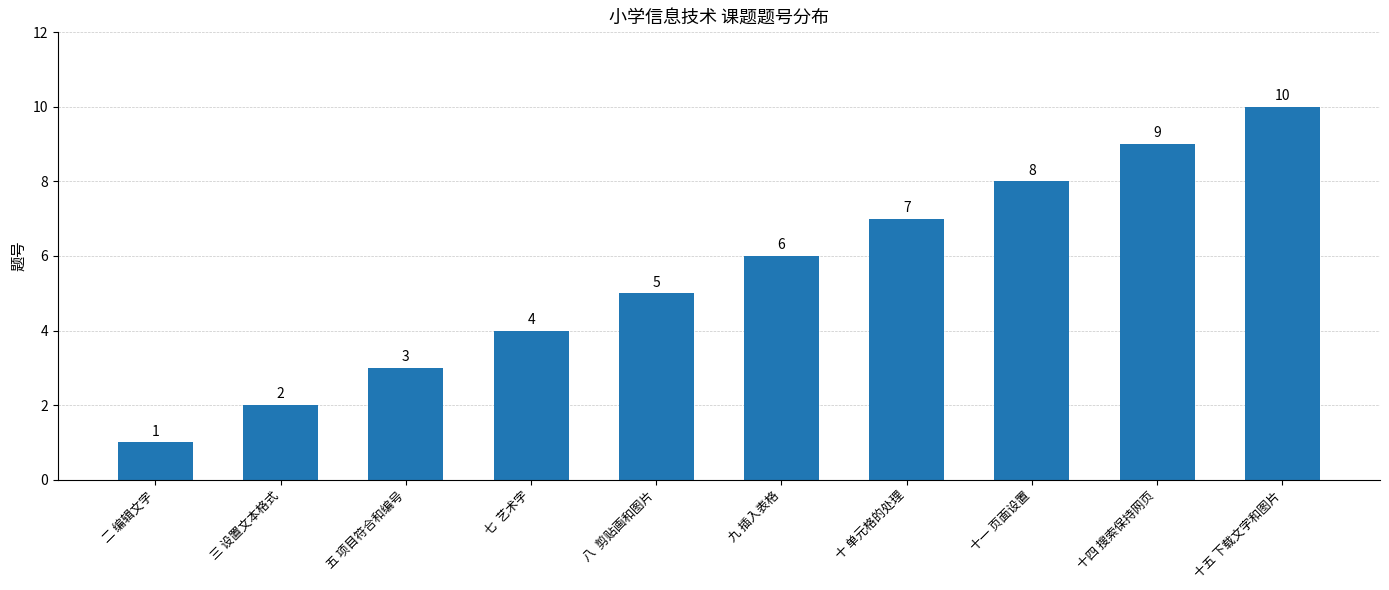

Read the value at 七  艺术字.

4